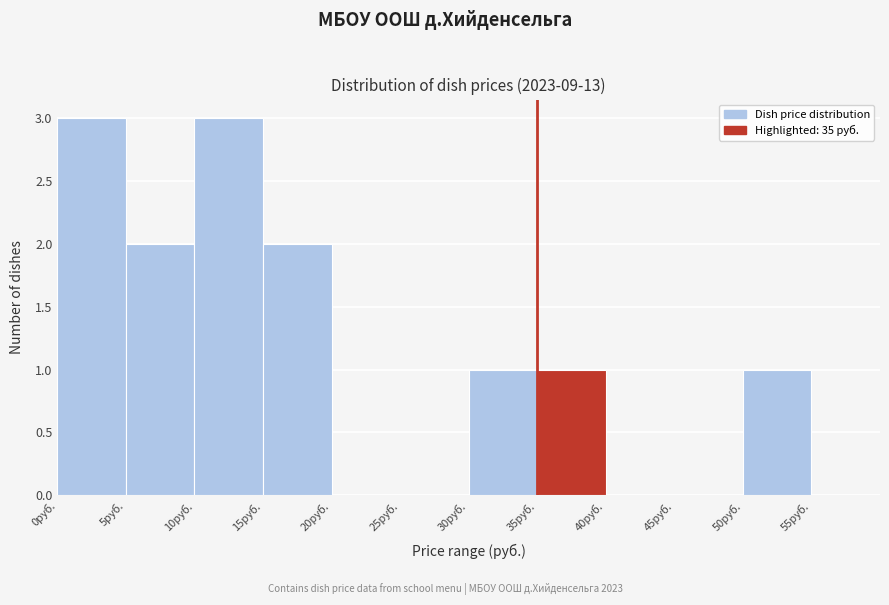

Reading left to right, transcribe this chart: for each bar, give the range it covers on the x-axis and its height. The values are not printed on the chart, so give them approximately, as read against the axis.

0 to 5: 3
5 to 10: 2
10 to 15: 3
15 to 20: 2
20 to 25: 0
25 to 30: 0
30 to 35: 1
35 to 40: 1
40 to 45: 0
45 to 50: 0
50 to 55: 1
55 to 60: 0